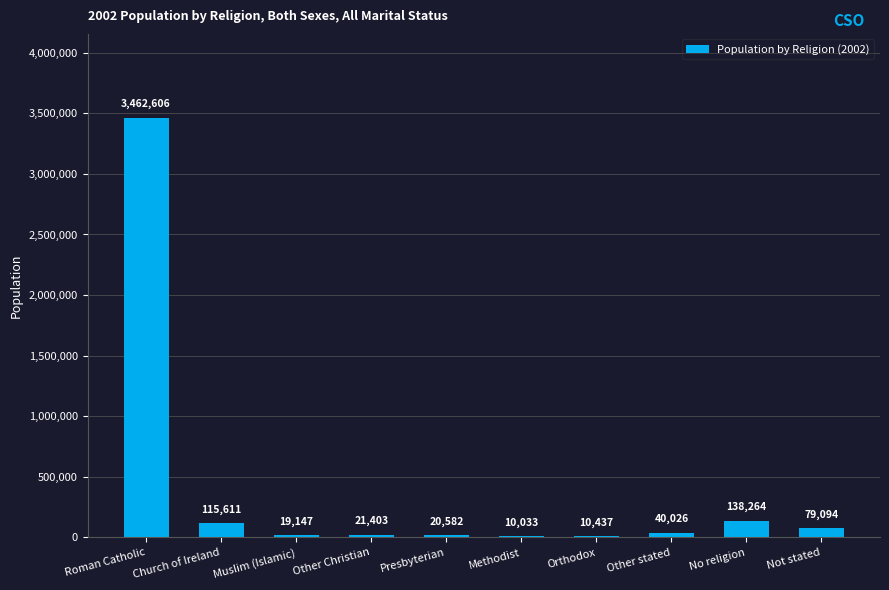

What is the sum of all values?

3917203